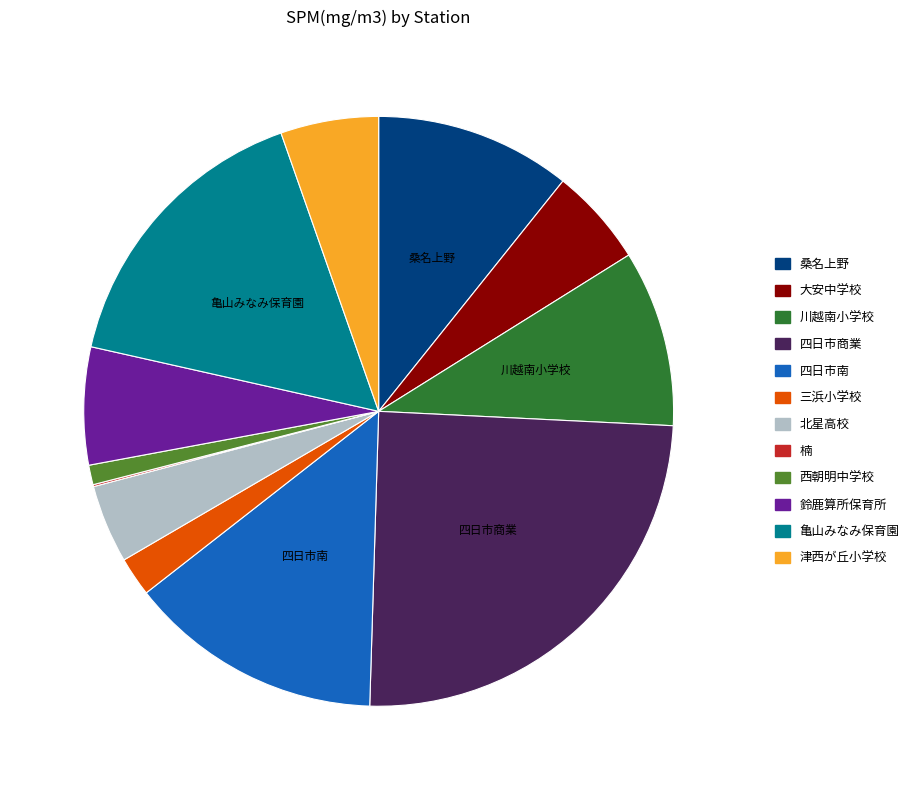

Which has a higher value, 桑名上野 or 川越南小学校?

桑名上野